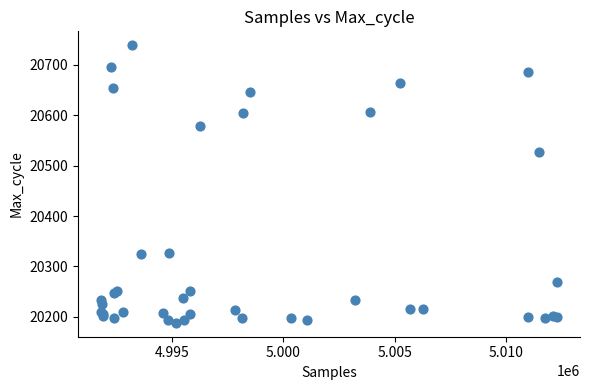

What Y value in the scatter plot is closest to 20463?

20527